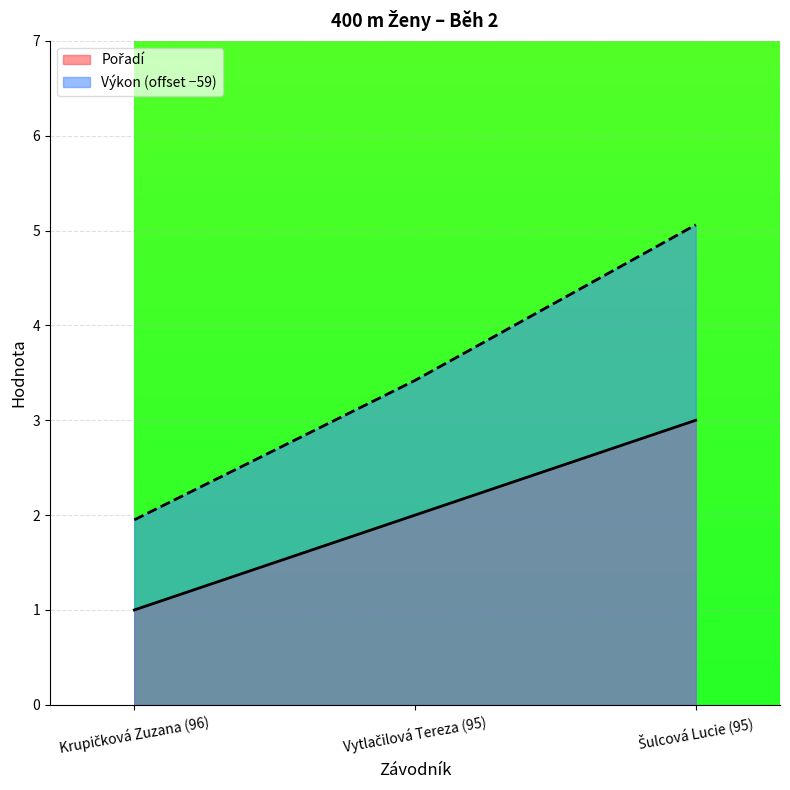

What is the label of the 3rd point from the right?

Krupičková Zuzana (96)